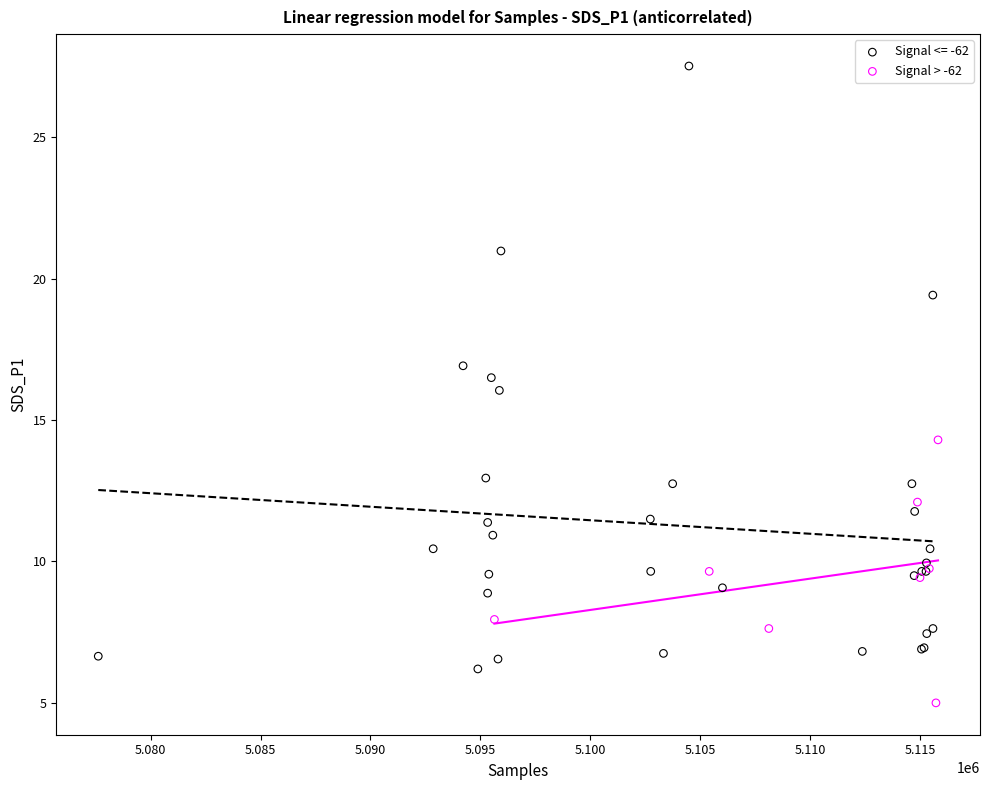

Which series has the widest spread of Y values?

Signal <= -62